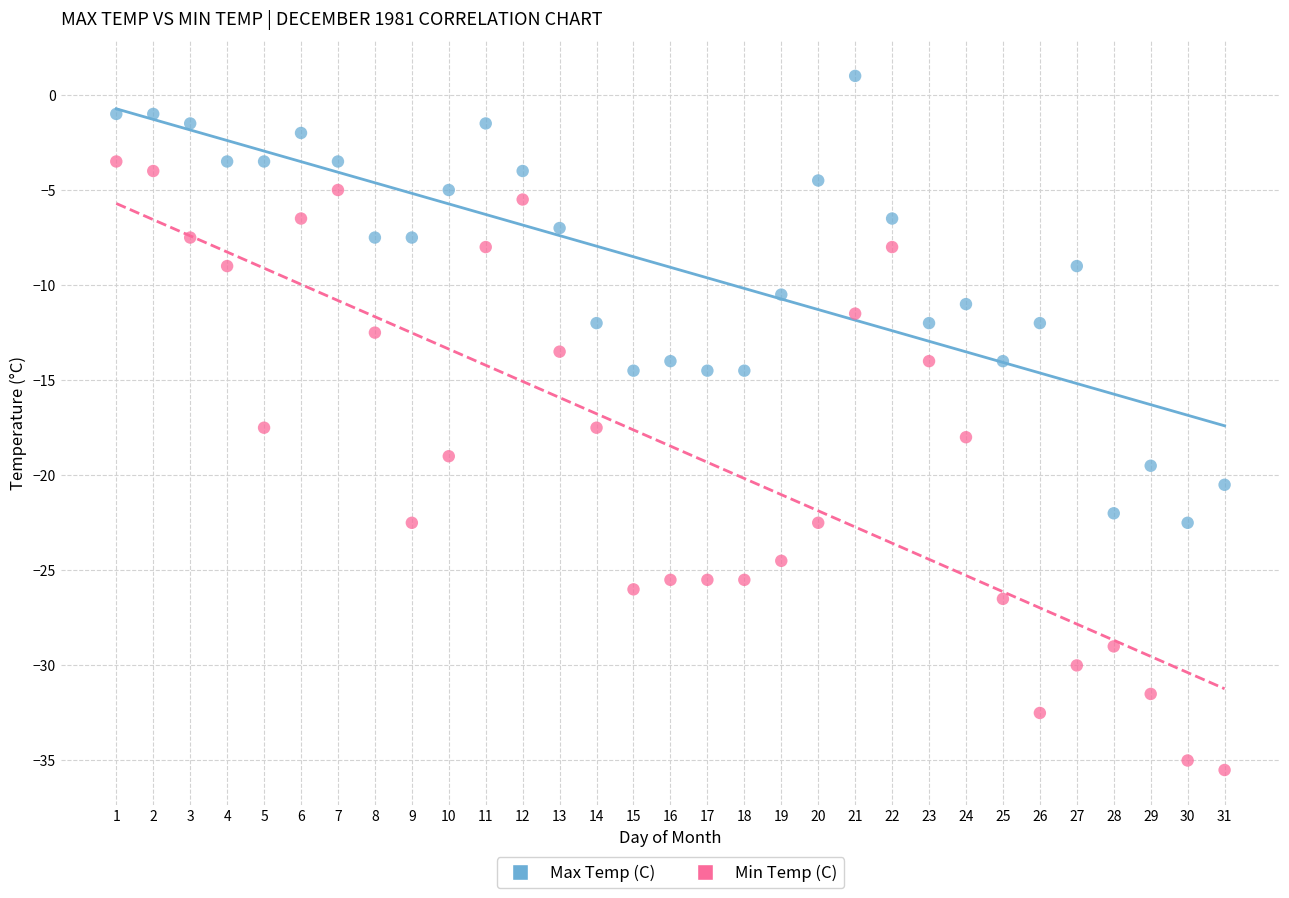

Across all data points, what is the range of Y values (max minus min)?

36.5